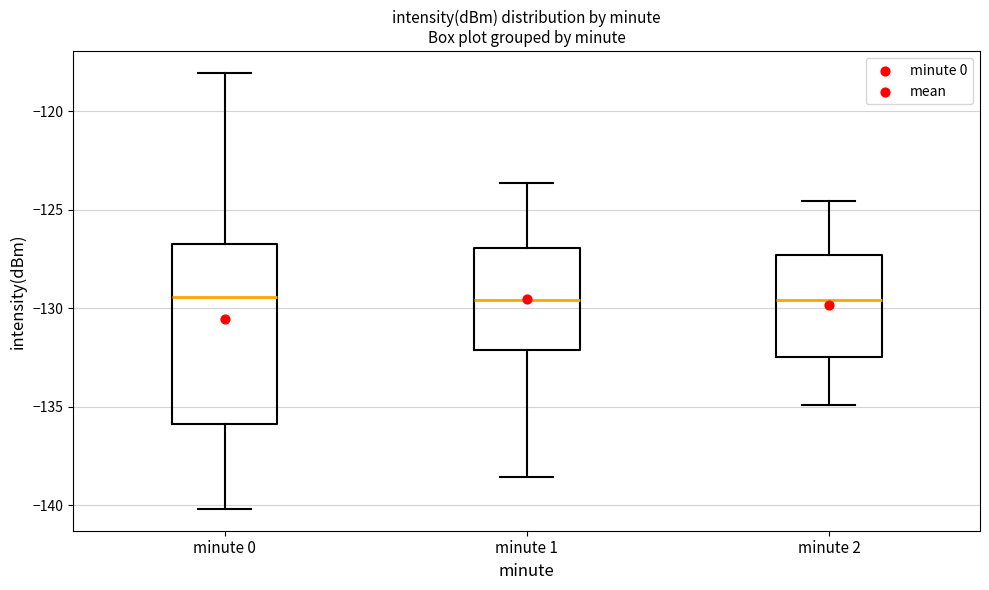

Reading left to right, read every box against the y-axis: the position of its median line, the range the box covers, and the ends of its whiskers. The values are not printed on the chart, so give them approximately, as read against the axis.

minute 0: median -129.5, box -136.0 to -127.0, whiskers -140.0 to -118.0
minute 1: median -129.5, box -132.0 to -127.0, whiskers -138.5 to -123.5
minute 2: median -129.5, box -132.5 to -127.5, whiskers -135.0 to -124.5